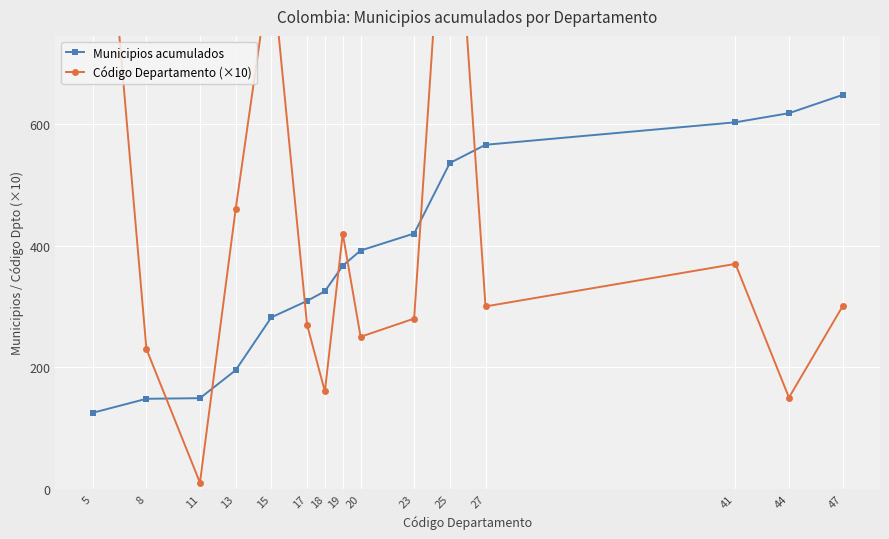

After their last crossing, which series has the higher values: Código Departamento (×10) or Municipios acumulados?

Municipios acumulados